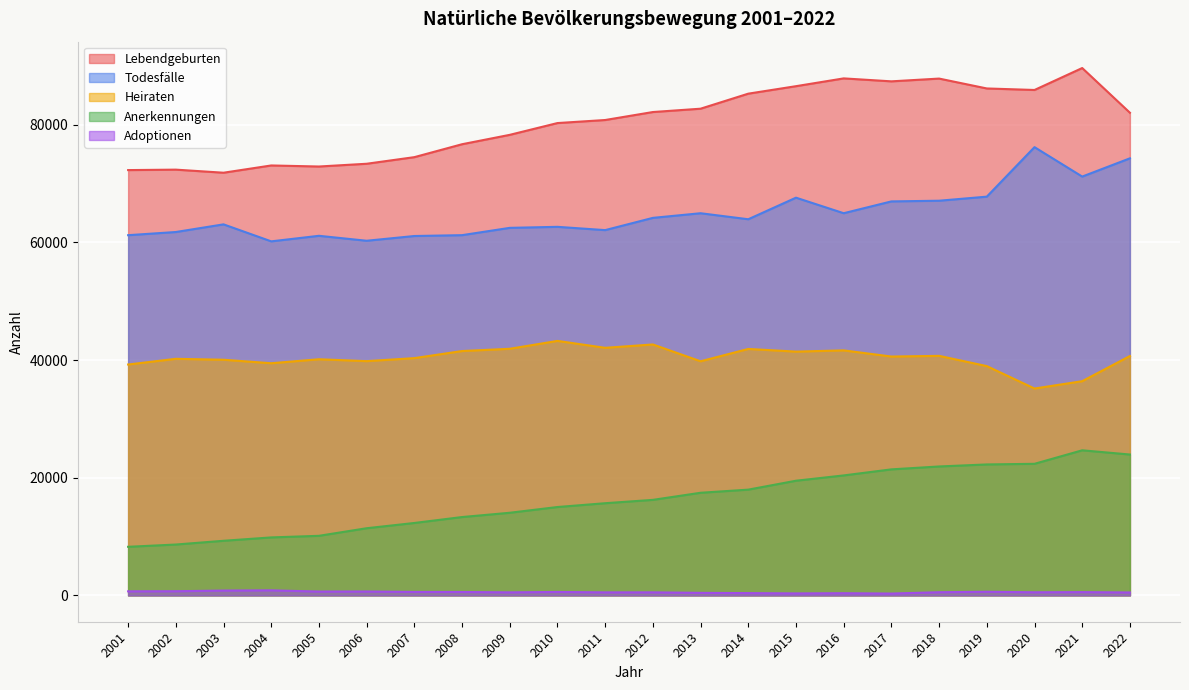

The value of Adoptionen at 2016 is 363. True or false?

True